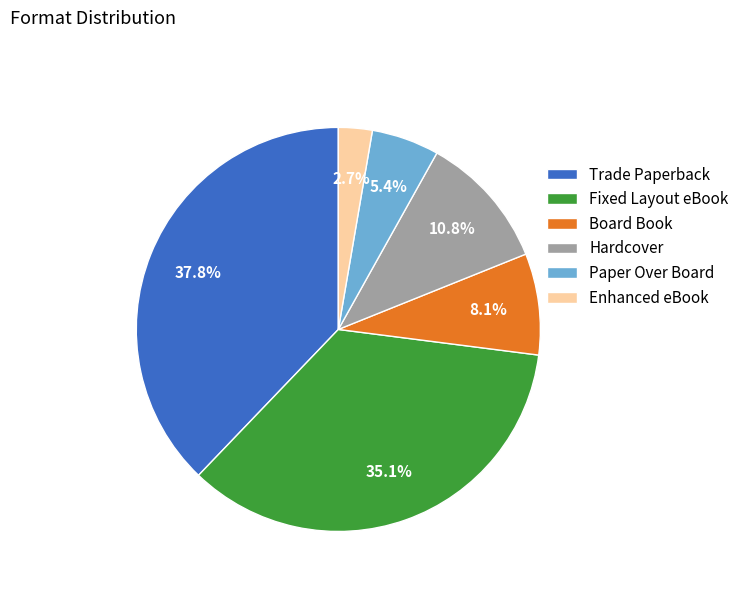

True or false: Paper Over Board accounts for 5% of the total.

True